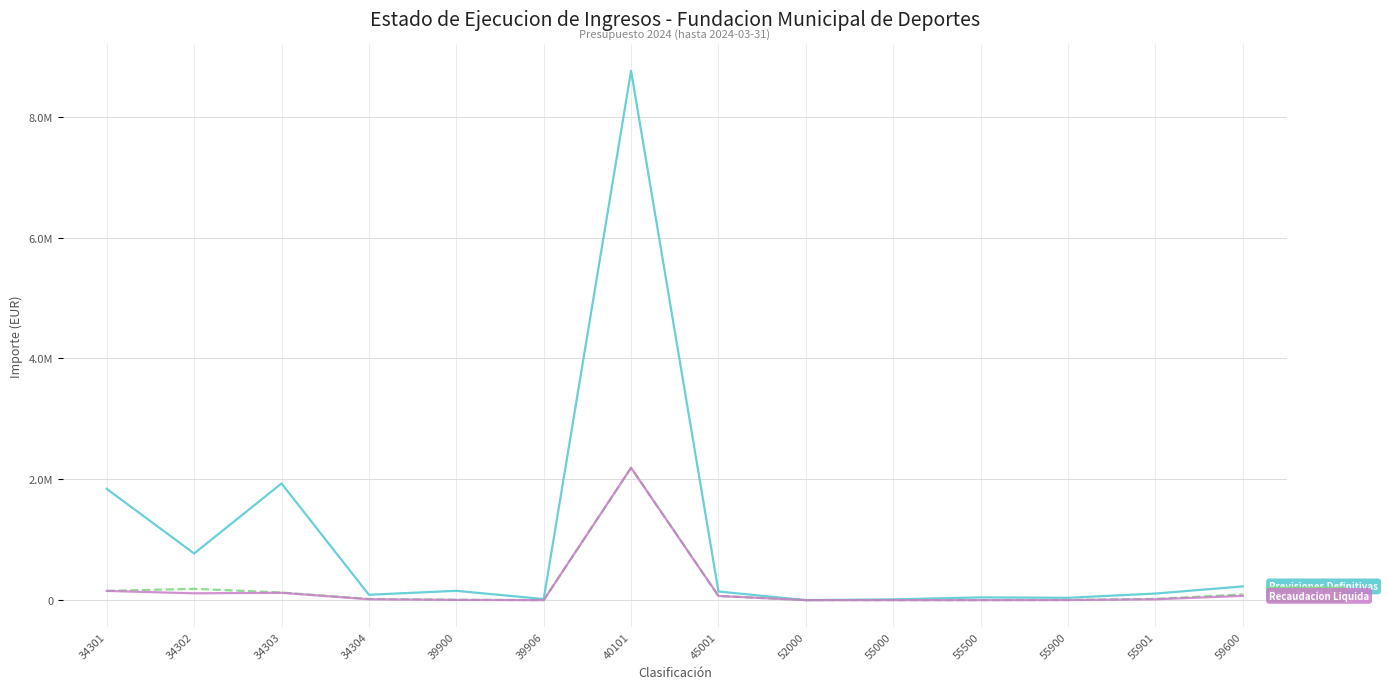

Between 34304 and 55000, which is larger?

34304